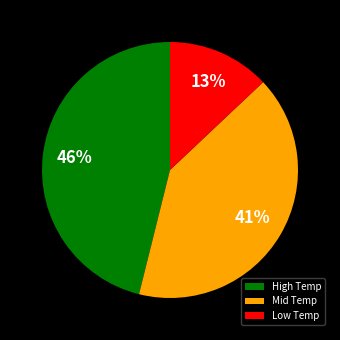

Does any single category account for the majority?

No